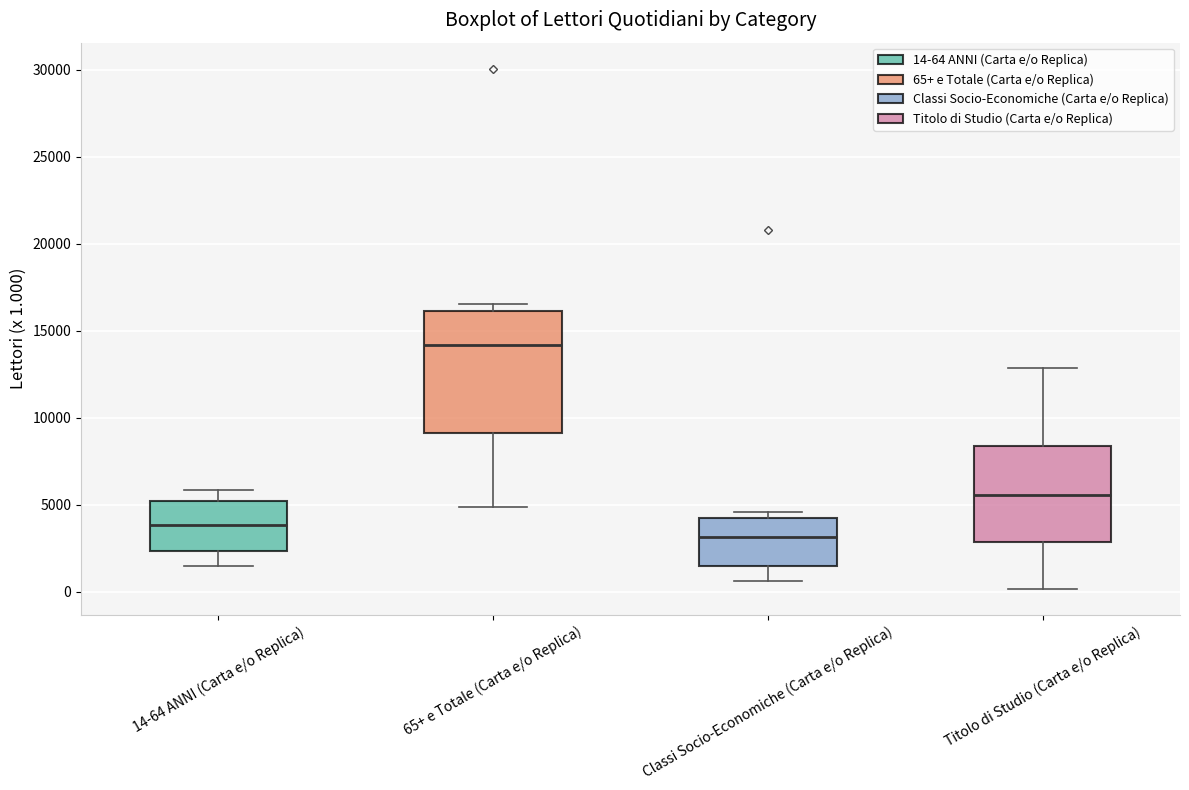

Reading left to right, read every box against the y-axis: the position of its median line, the range the box covers, and the ends of its whiskers. The values are not printed on the chart, so give them approximately, as read against the axis.

14-64 ANNI (Carta e/o Replica): median 4000, box 2500 to 5000, whiskers 1500 to 6000
65+ e Totale (Carta e/o Replica): median 14000, box 9000 to 16000, whiskers 5000 to 16500
Classi Socio-Economiche (Carta e/o Replica): median 3000, box 1500 to 4000, whiskers 500 to 4500
Titolo di Studio (Carta e/o Replica): median 5500, box 3000 to 8500, whiskers 0 to 13000